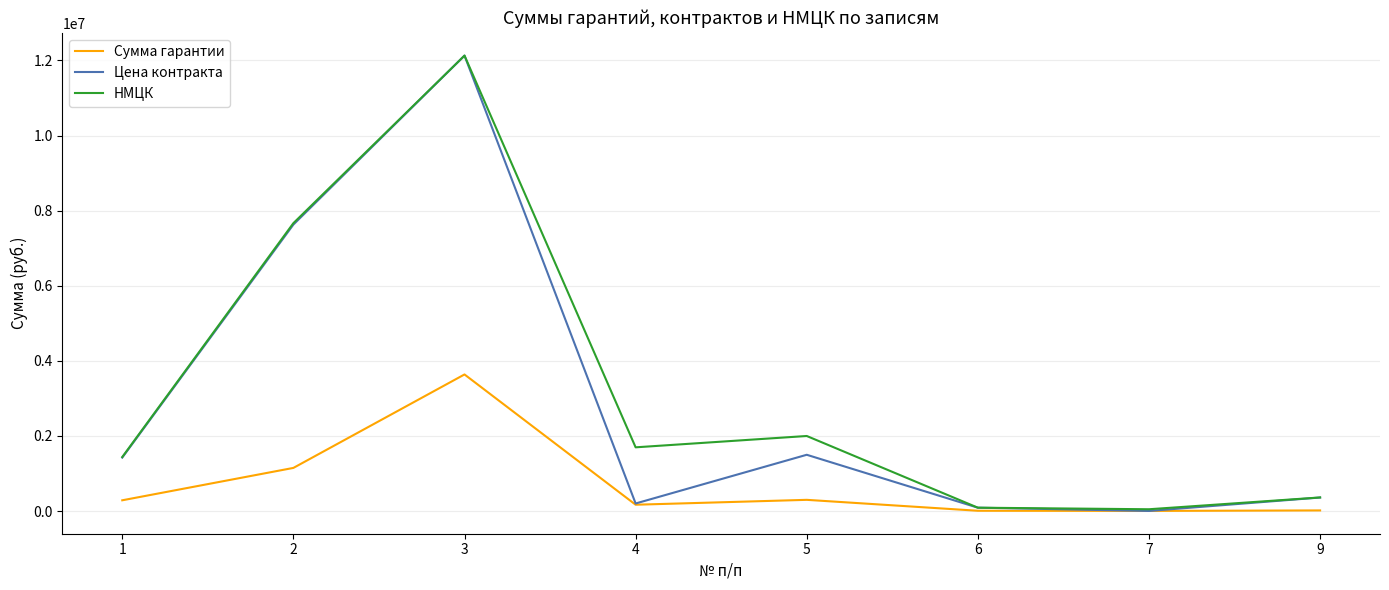

The value of Цена контракта at 9 is 361782.0. True or false?

True